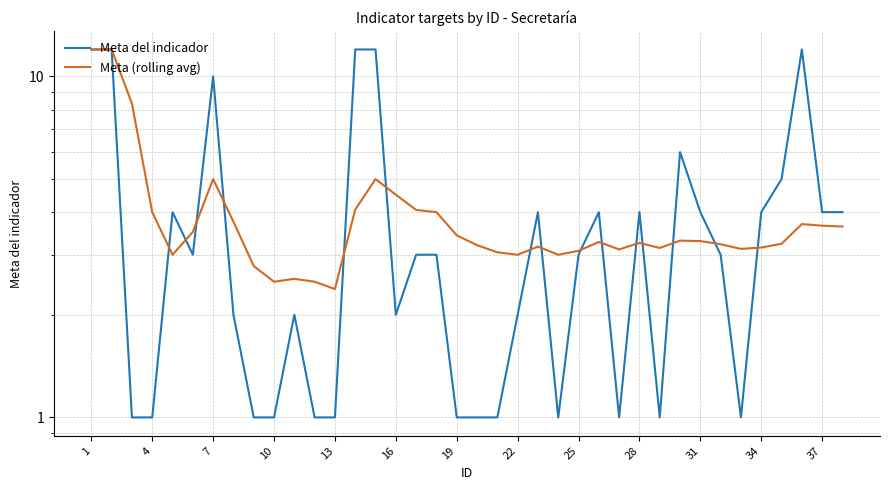

What is the average value of the Meta del indicador series?

3.9